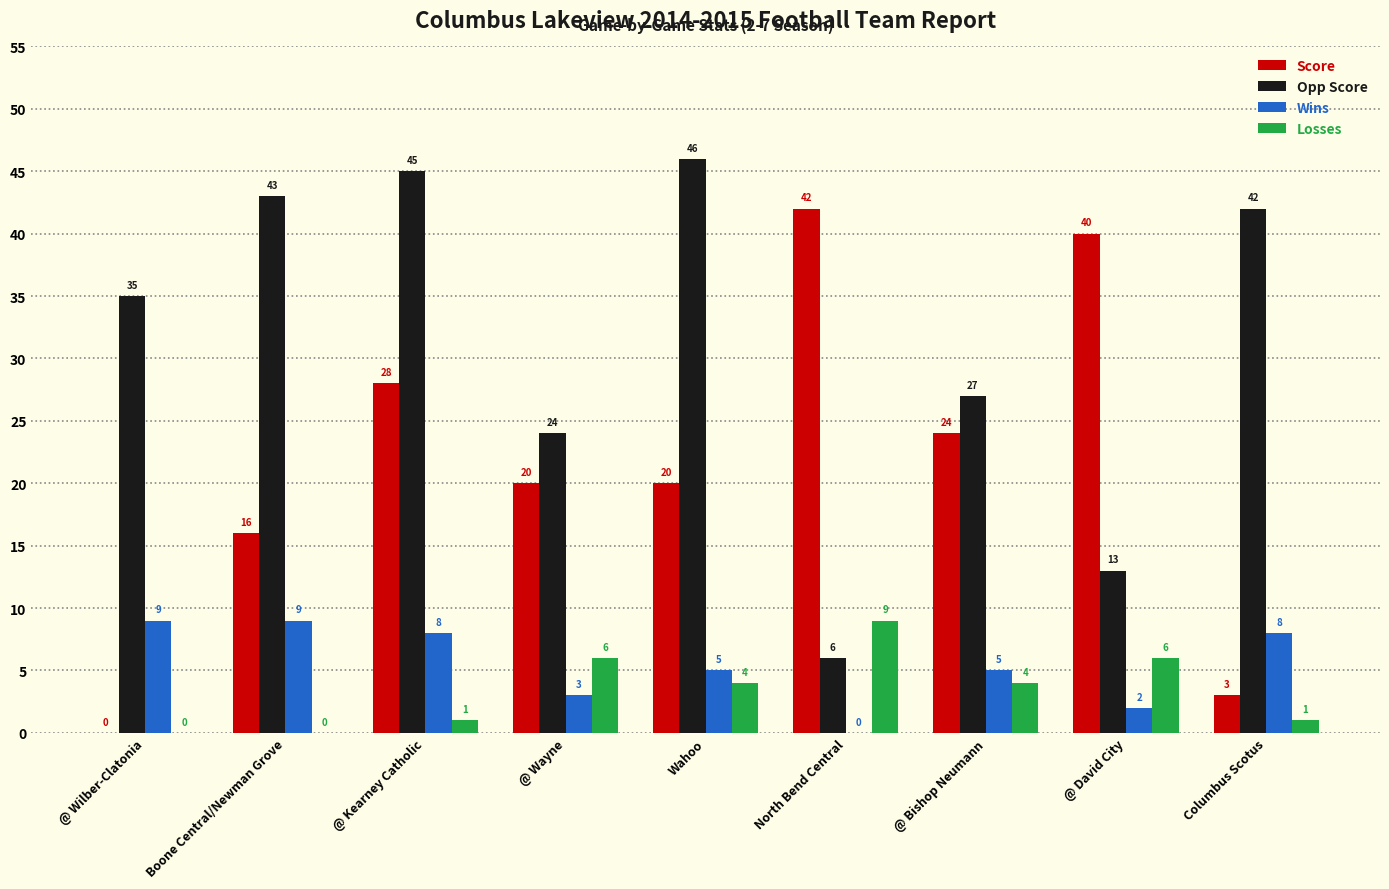

Is the value of Opp Score at @ Wayne greater than the value of Losses at North Bend Central?

Yes